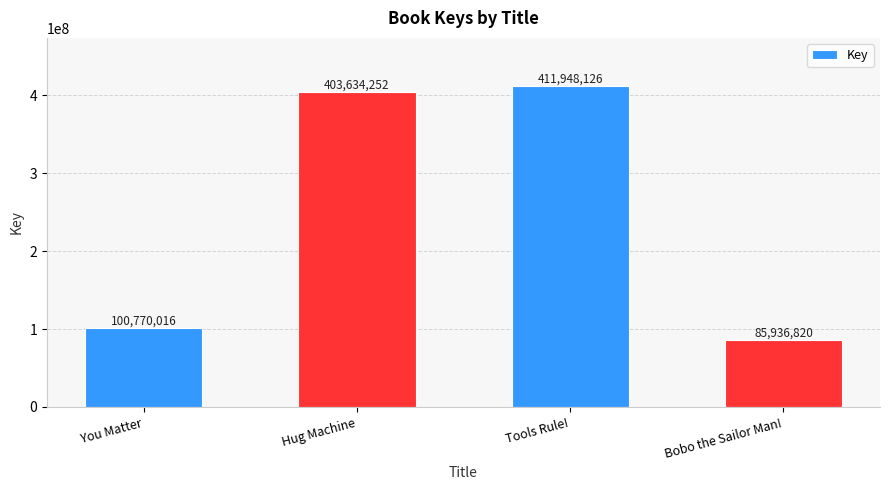

List the labels in order of value, smallest first.

Bobo the Sailor Man!, You Matter, Hug Machine, Tools Rule!